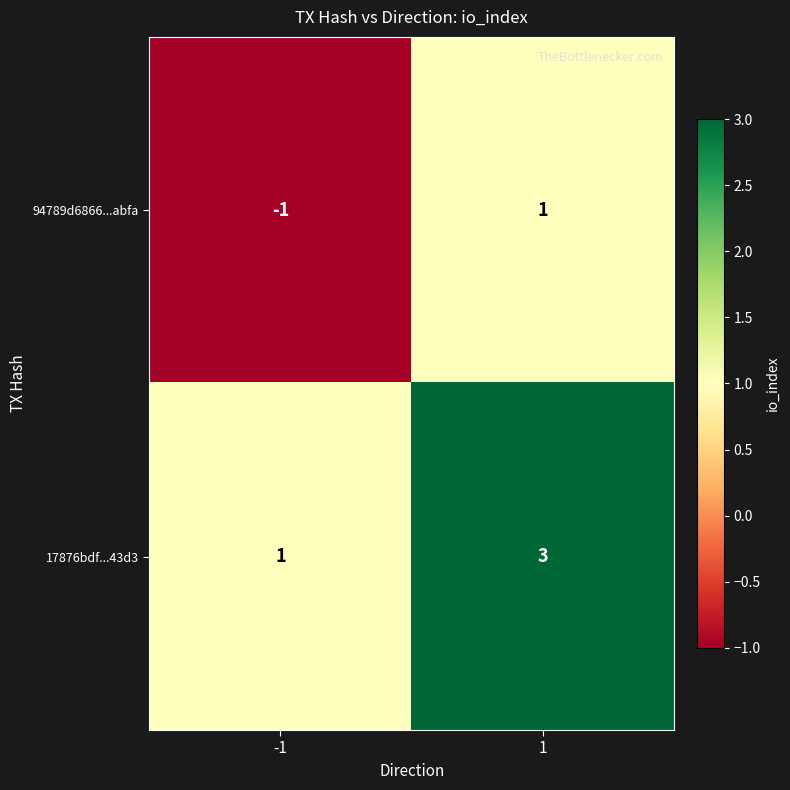

Which category has the highest value across all series?

1